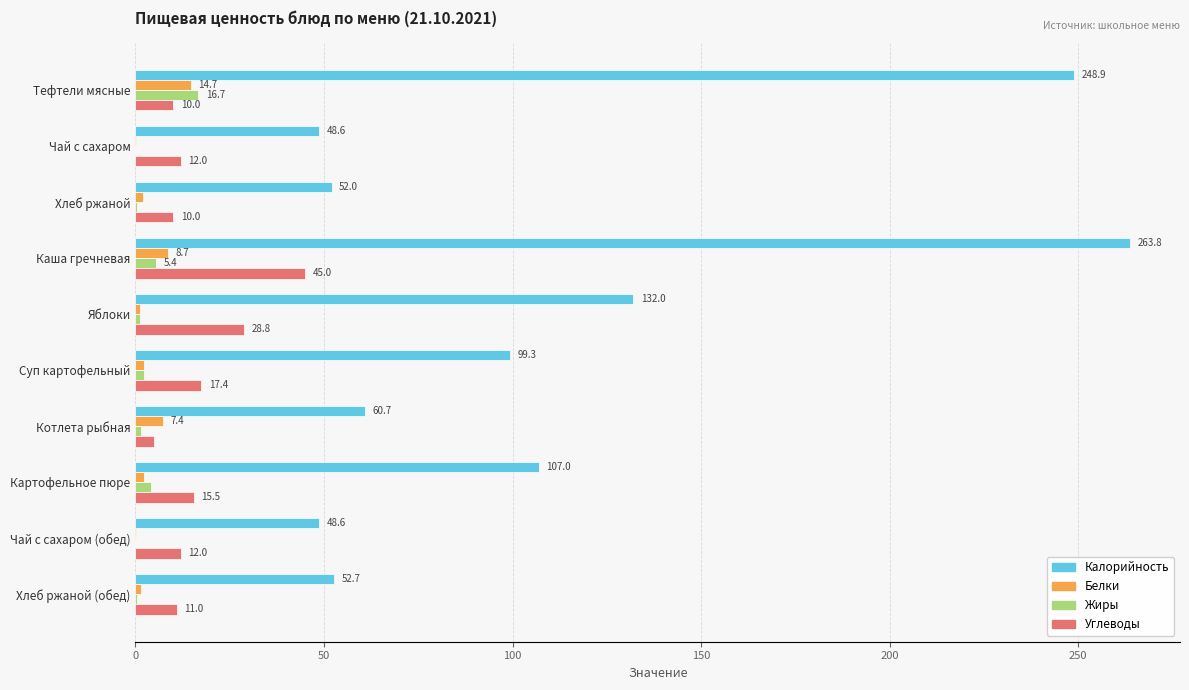

How many categories are shown in the chart?

10